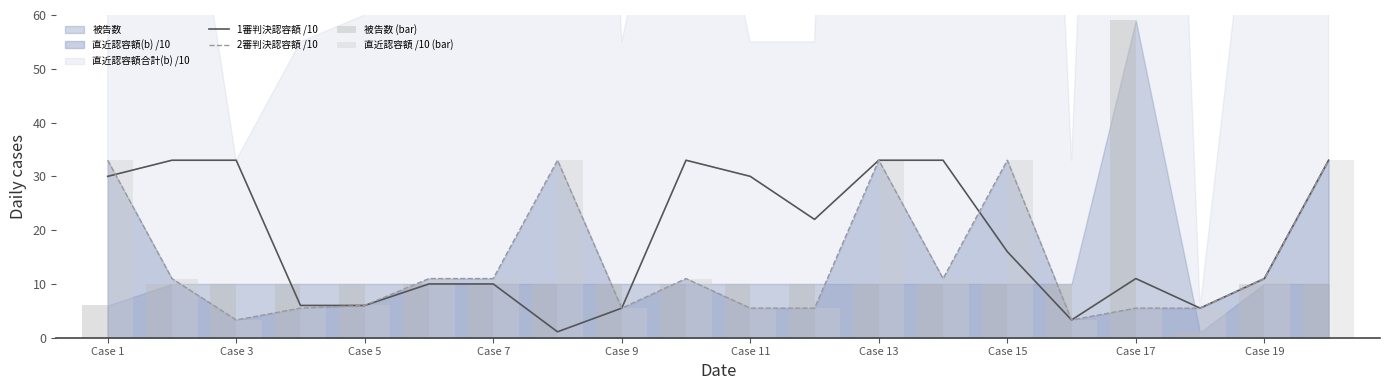

The value of 2審判決認容額 /10 at Case 13 is 33.0. True or false?

True